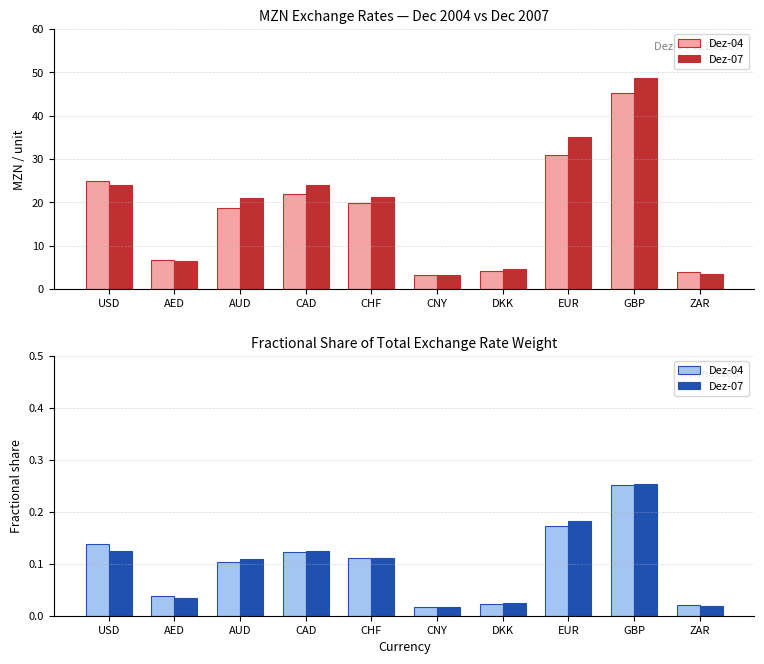

Is the value of Dez-04 at CNY greater than the value of Dez-07 at EUR?

No